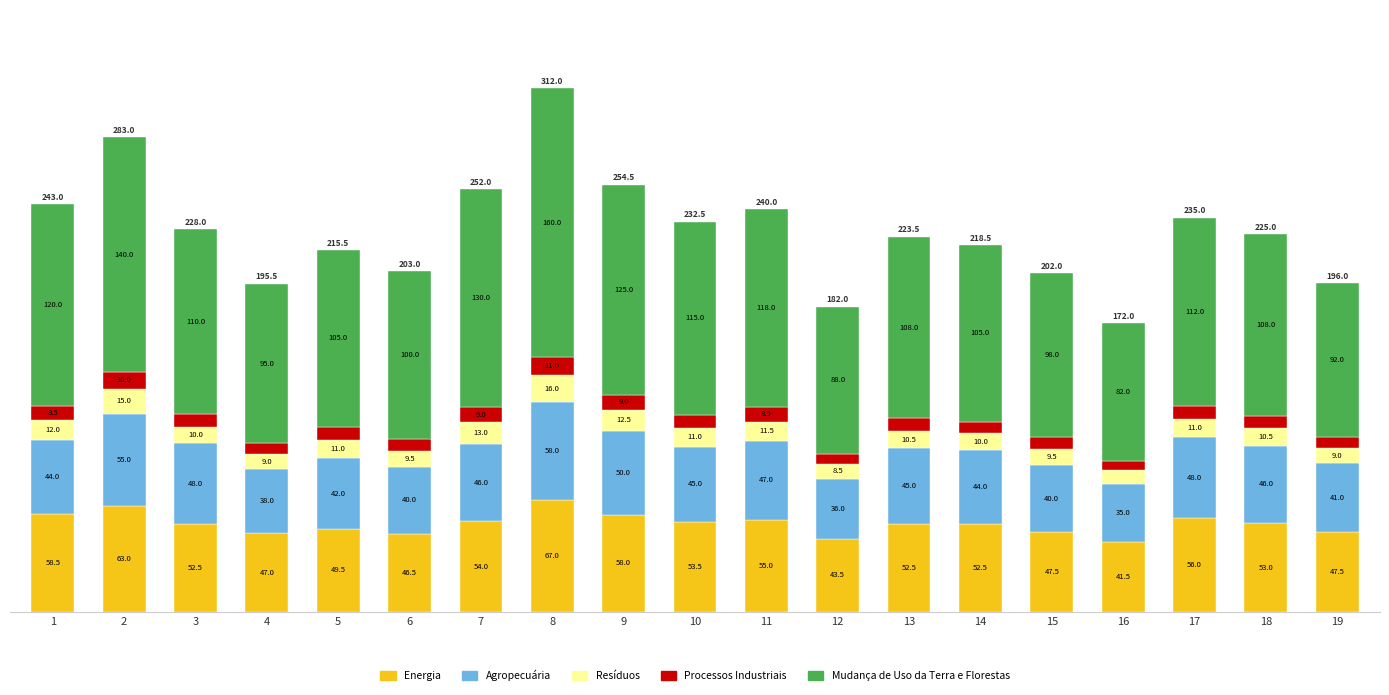

At which category is the sum across all series the highest?

8